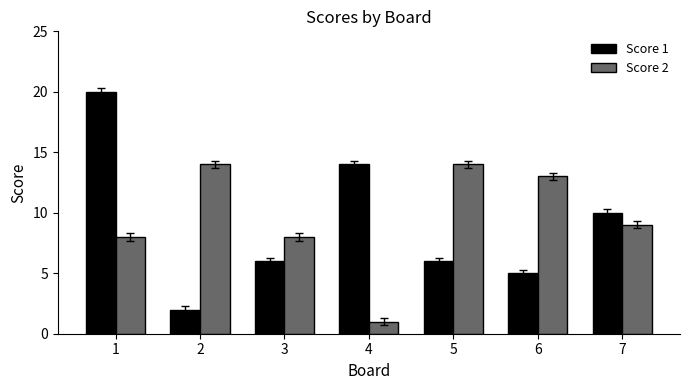

Rank the series by their maximum value, from lowest to highest.

Score 2, Score 1